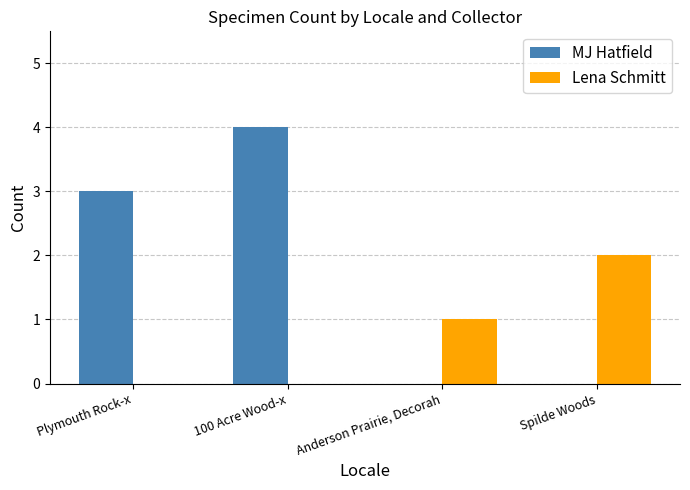

Which series changed the most between Plymouth Rock-x and 100 Acre Wood-x?

MJ Hatfield